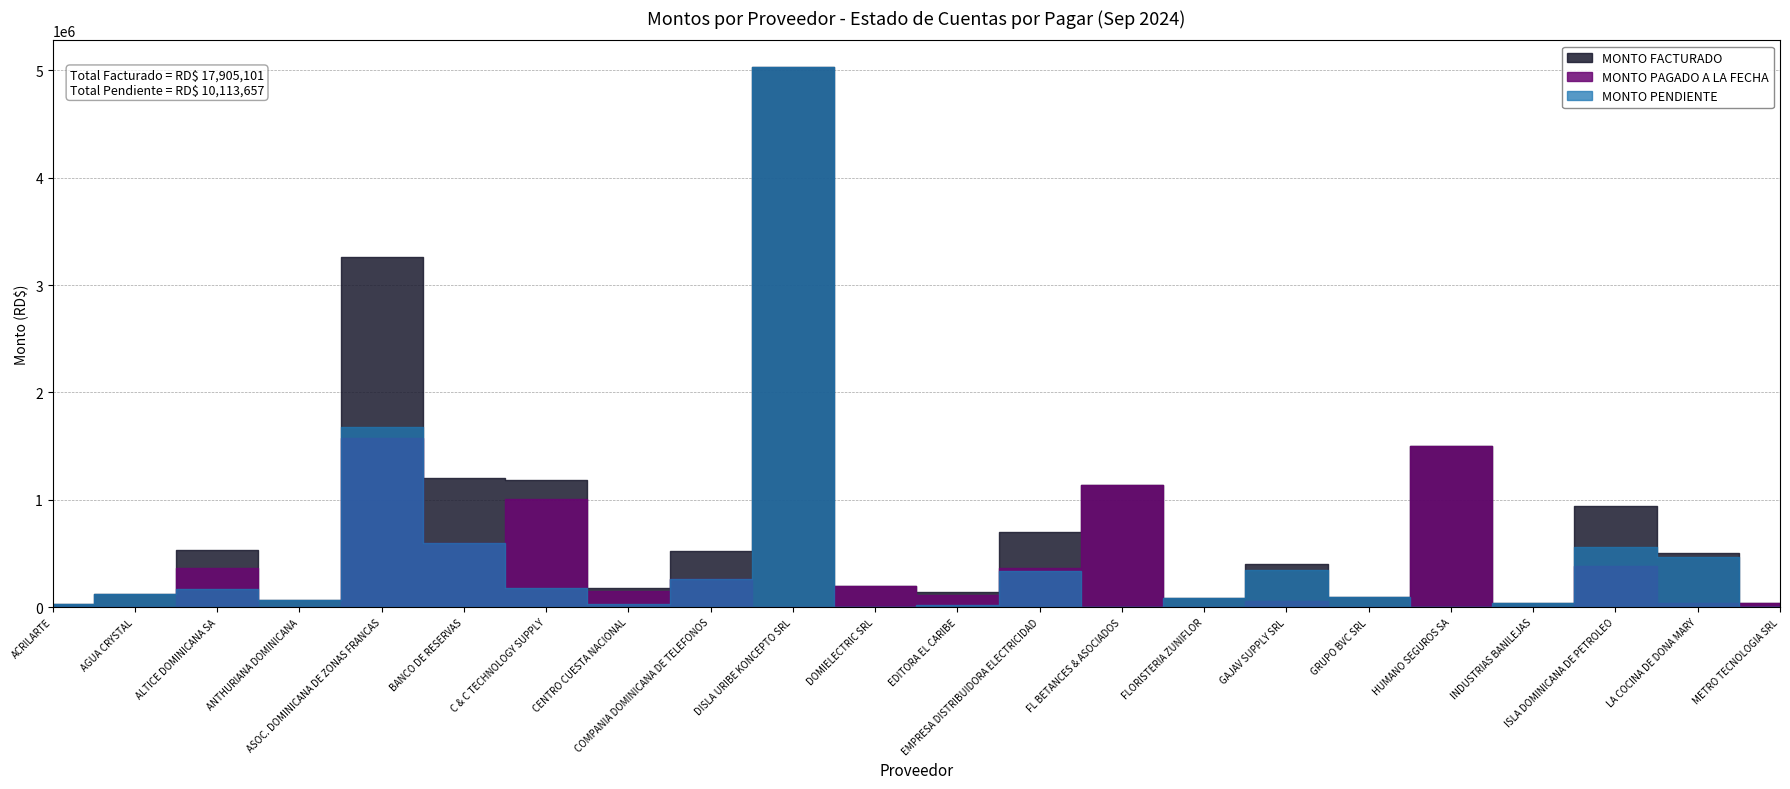

Reading left to right, what are all the values shown in this chart?

MONTO FACTURADO: ACRILARTE=31278.4	AGUA CRYSTAL=118884.9	ALTICE DOMINICANA SA=531398.2	ANTHURIANA DOMINICANA=67912.5	ASOC. DOMINICANA DE ZONAS FRANCAS=3257150.0	BANCO DE RESERVAS=1200000.0	C & C TECHNOLOGY SUPPLY=1186117.3	CENTRO CUESTA NACIONAL=182388.9	COMPANIA DOMINICANA DE TELEFONOS=525864.9	DISLA URIBE KONCEPTO SRL=5027539.5	DOMIELECTRIC SRL=194994.8	EDITORA EL CARIBE=141062.8	EMPRESA DISTRIBUIDORA ELECTRICIDAD=698781.9	FL BETANCES & ASOCIADOS=1136444.1	FLORISTERIA ZUNIFLOR=84332.5	GAJAV SUPPLY SRL=406649.5	GRUPO BVC SRL=91186.4	HUMANO SEGUROS SA=1499499.9	INDUSTRIAS BANILEJAS=35000.4	ISLA DOMINICANA DE PETROLEO=941684.5	LA COCINA DE DONA MARY=504104.6	METRO TECNOLOGIA SRL=42824.8
MONTO PAGADO A LA FECHA: ACRILARTE=0.0	AGUA CRYSTAL=0.0	ALTICE DOMINICANA SA=361135.4	ANTHURIANA DOMINICANA=0.0	ASOC. DOMINICANA DE ZONAS FRANCAS=1575275.0	BANCO DE RESERVAS=600000.0	C & C TECHNOLOGY SUPPLY=1009706.4	CENTRO CUESTA NACIONAL=155609.6	COMPANIA DOMINICANA DE TELEFONOS=260059.0	DISLA URIBE KONCEPTO SRL=0.0	DOMIELECTRIC SRL=194994.8	EDITORA EL CARIBE=117972.0	EMPRESA DISTRIBUIDORA ELECTRICIDAD=361383.2	FL BETANCES & ASOCIADOS=1136444.1	FLORISTERIA ZUNIFLOR=0.0	GAJAV SUPPLY SRL=55784.8	GRUPO BVC SRL=0.0	HUMANO SEGUROS SA=1499499.9	INDUSTRIAS BANILEJAS=0.0	ISLA DOMINICANA DE PETROLEO=383531.3	LA COCINA DE DONA MARY=37223.9	METRO TECNOLOGIA SRL=42824.8
MONTO PENDIENTE: ACRILARTE=31278.4	AGUA CRYSTAL=118884.9	ALTICE DOMINICANA SA=170262.8	ANTHURIANA DOMINICANA=67912.5	ASOC. DOMINICANA DE ZONAS FRANCAS=1681875.0	BANCO DE RESERVAS=600000.0	C & C TECHNOLOGY SUPPLY=176410.9	CENTRO CUESTA NACIONAL=26779.2	COMPANIA DOMINICANA DE TELEFONOS=265806.0	DISLA URIBE KONCEPTO SRL=5027539.5	DOMIELECTRIC SRL=0.0	EDITORA EL CARIBE=23090.8	EMPRESA DISTRIBUIDORA ELECTRICIDAD=337398.7	FL BETANCES & ASOCIADOS=0.0	FLORISTERIA ZUNIFLOR=84332.5	GAJAV SUPPLY SRL=350864.7	GRUPO BVC SRL=91186.4	HUMANO SEGUROS SA=0.0	INDUSTRIAS BANILEJAS=35000.4	ISLA DOMINICANA DE PETROLEO=558153.2	LA COCINA DE DONA MARY=466880.7	METRO TECNOLOGIA SRL=0.0